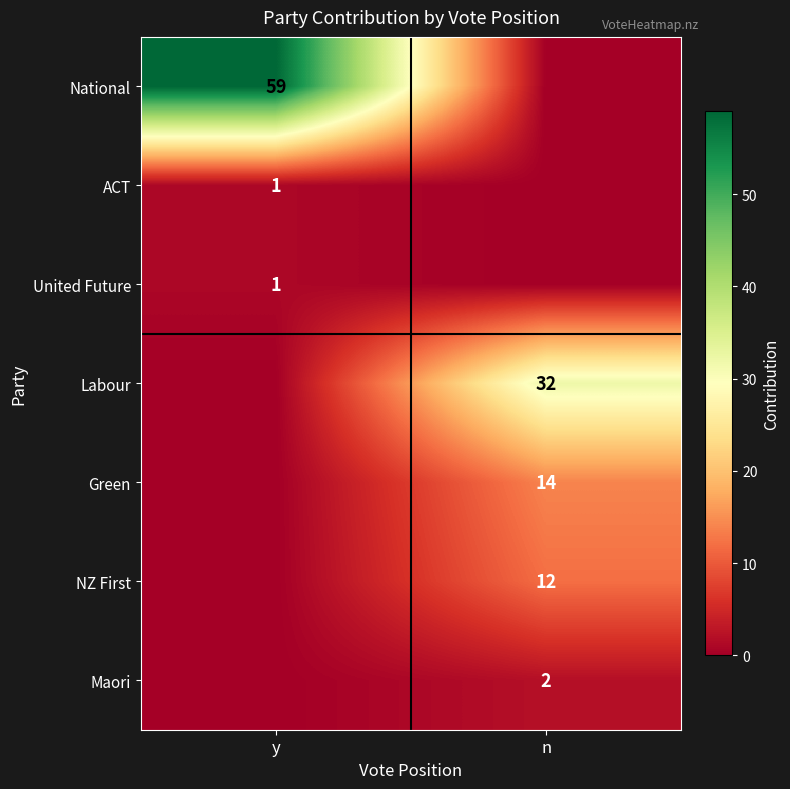

Is it true that National equals 34 at y?

False